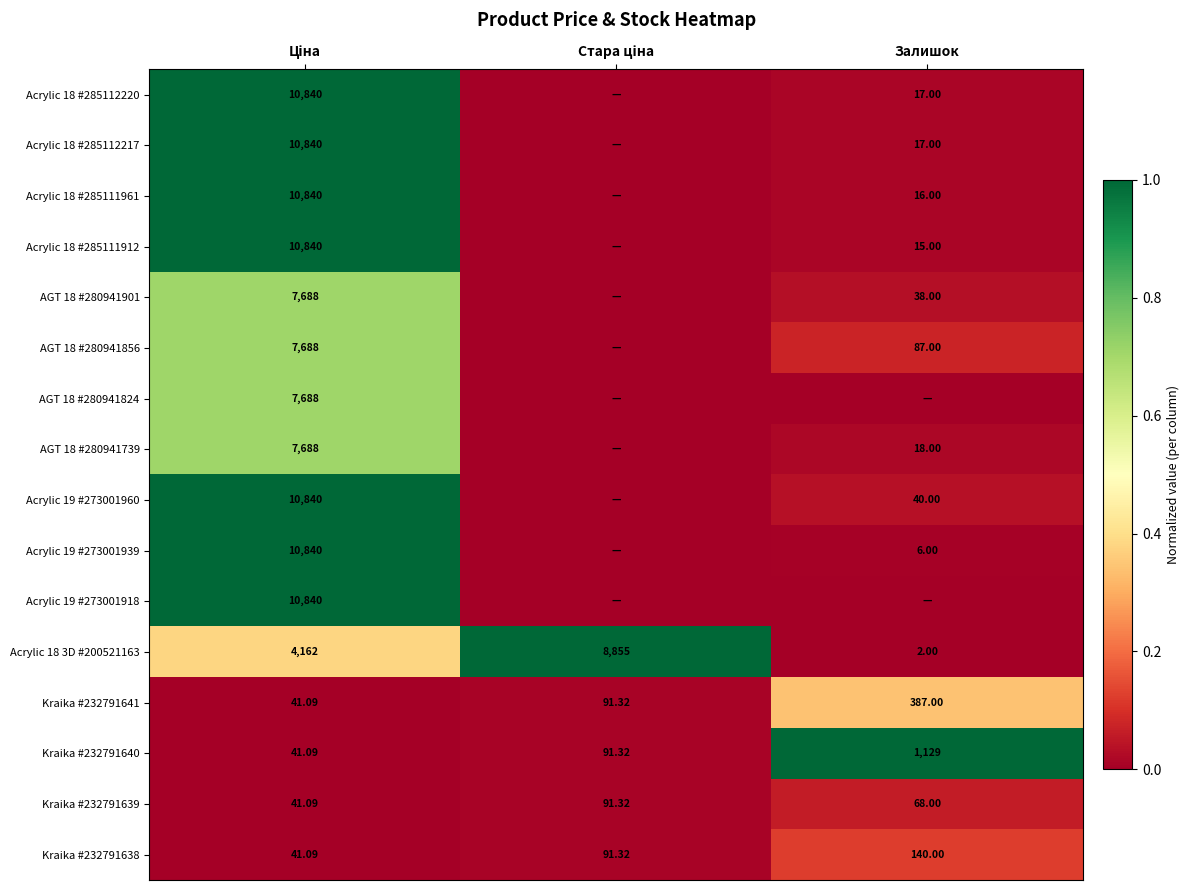

At which label is Krаika #232791639 closest to 66?

Залишок